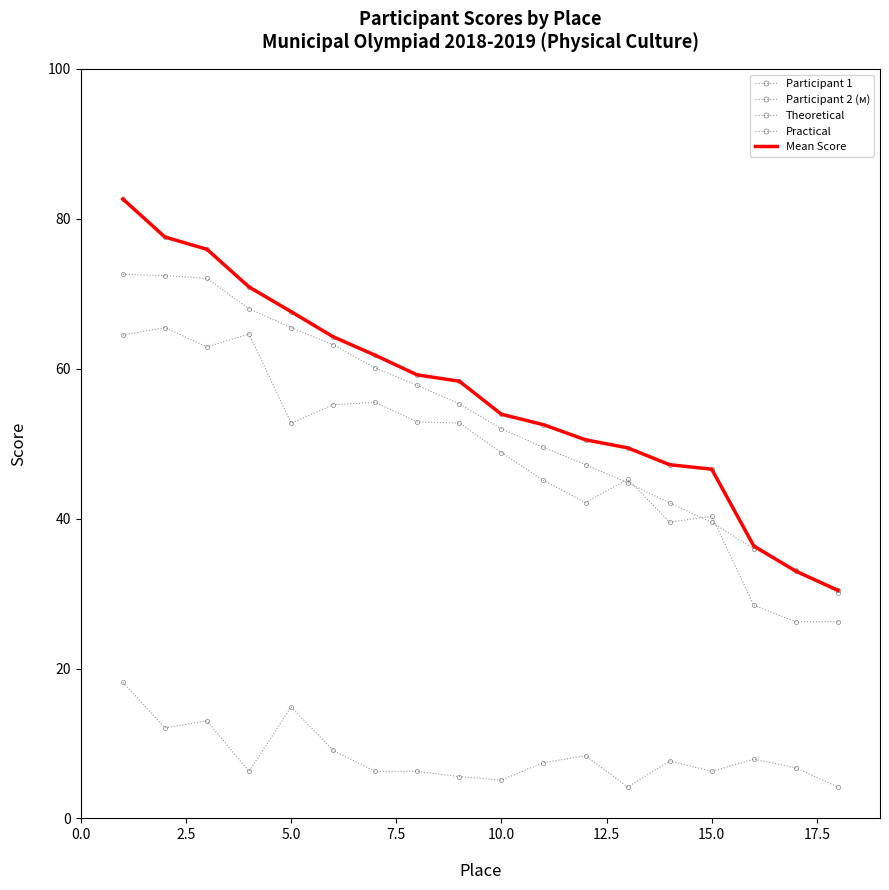

What is the difference between the maximum and minimum values in the Participant 2 (м) series?

42.5